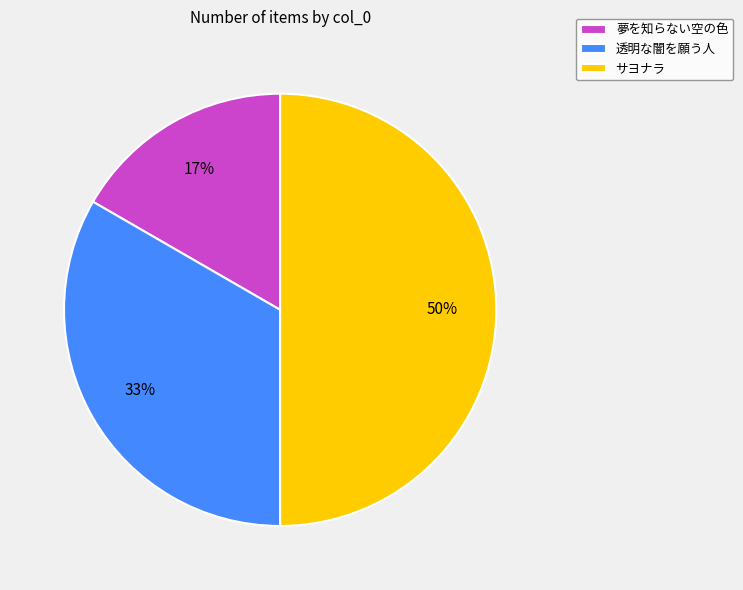

Between 透明な闇を願う人 and サヨナラ, which is larger?

サヨナラ